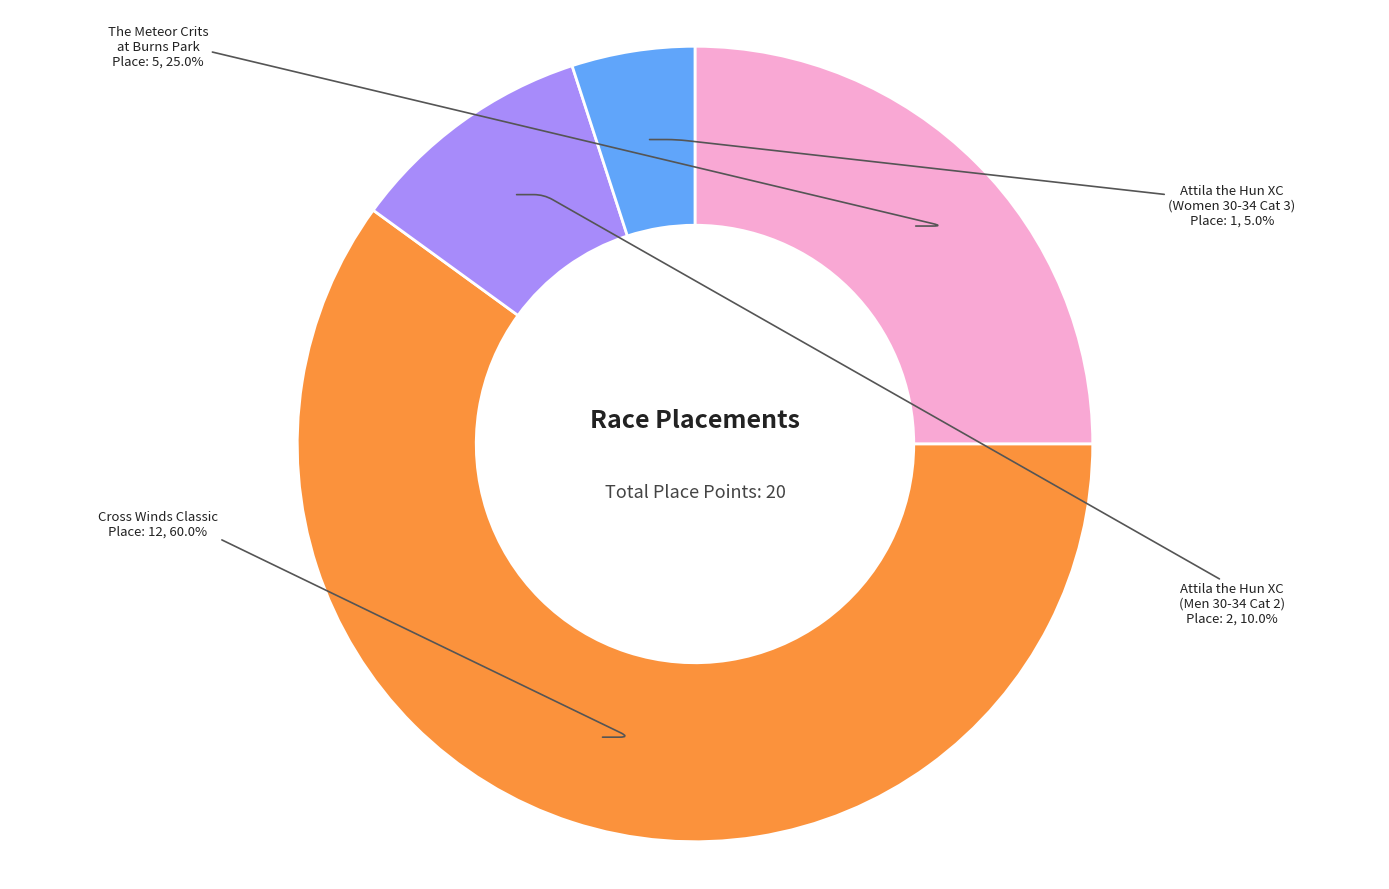

Is there any slice that represents more than half of the pie?

Yes